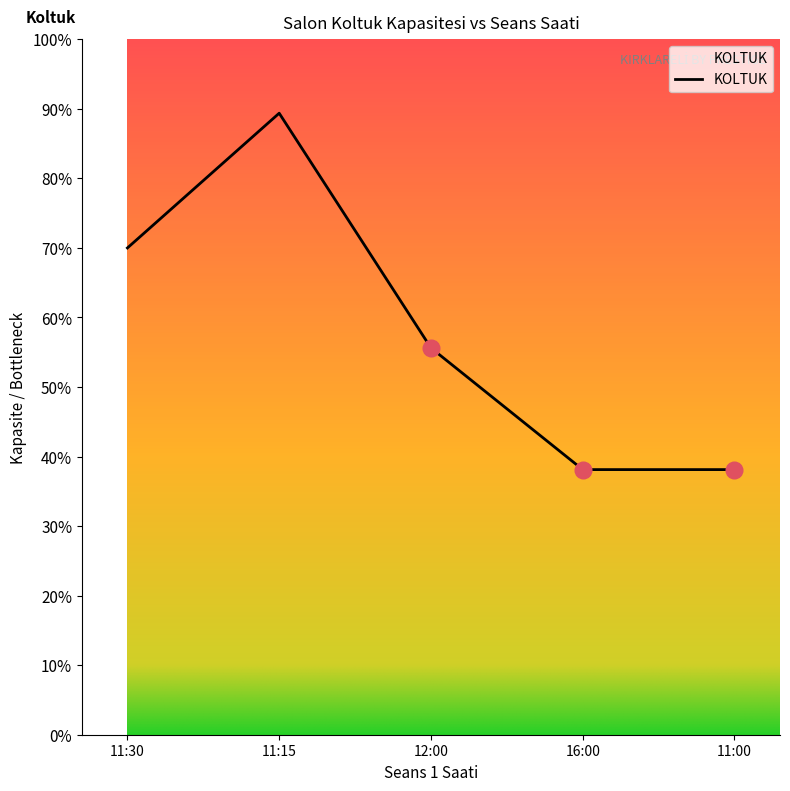

Does the chart have visible grid lines?

No